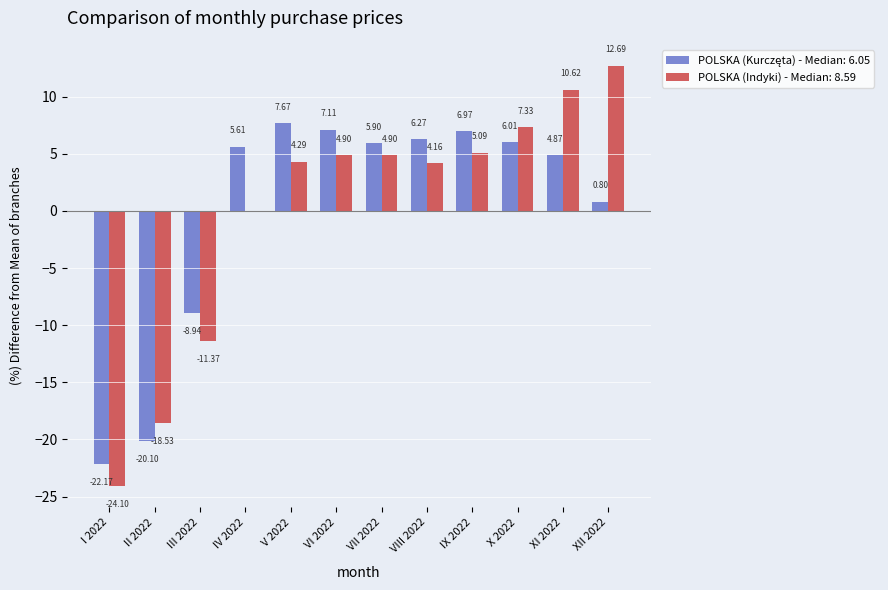

At which category is the sum across all series the highest?

XI 2022